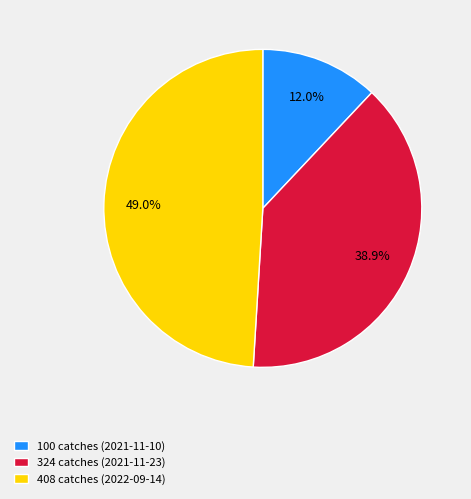

Which has a higher value, 408 catches (2022-09-14) or 100 catches (2021-11-10)?

408 catches (2022-09-14)